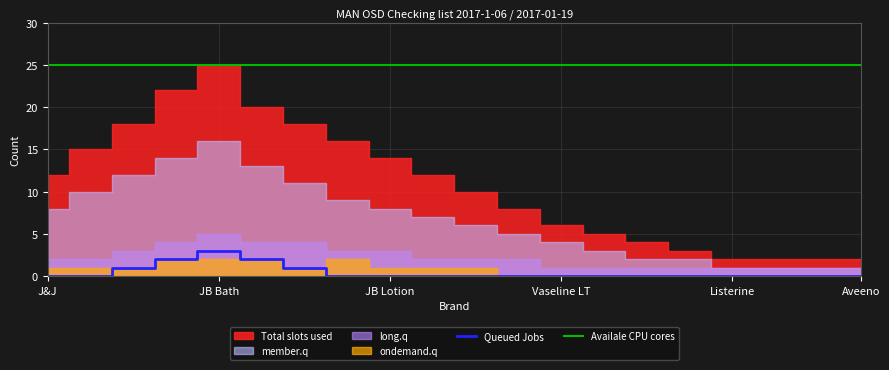

The value of Availale CPU cores at 6 is 37. True or false?

False